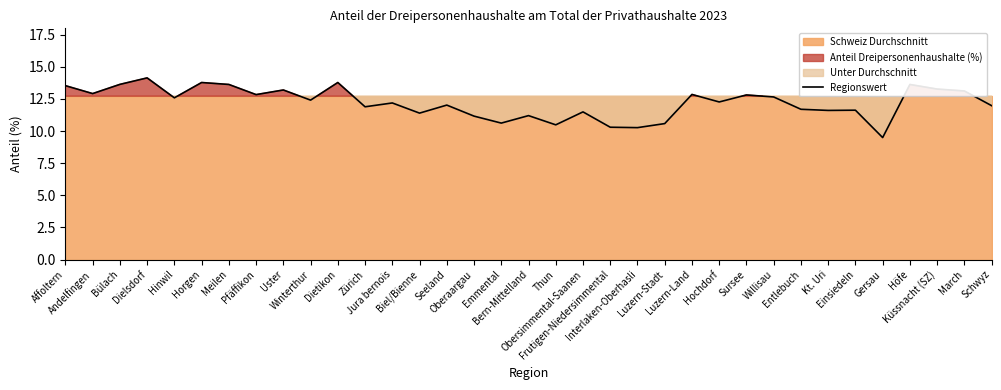

At which category does the chart reach its minimum across all series?

Gersau